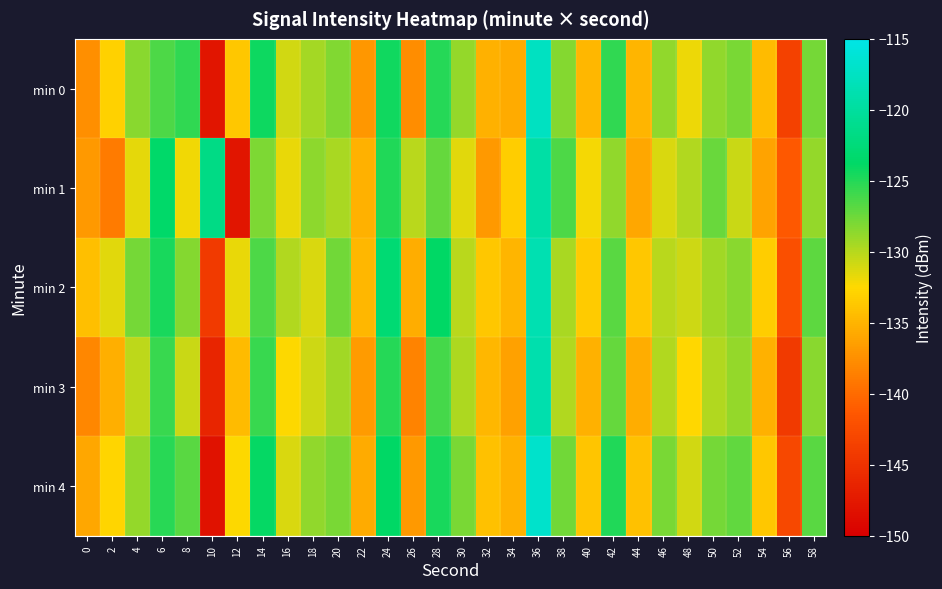

What is the smallest value displayed?

-148.1